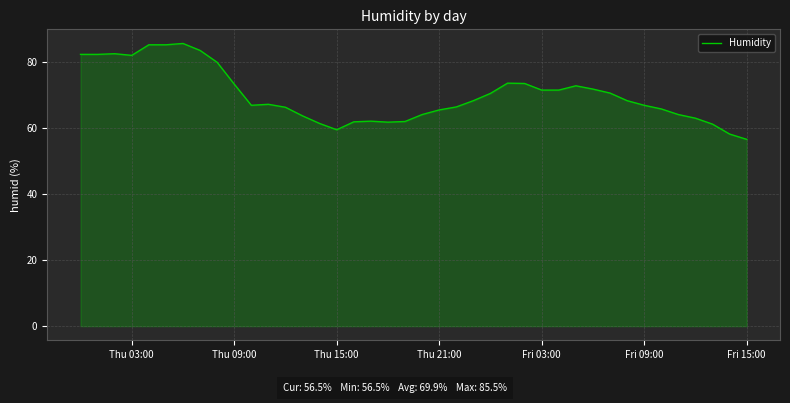

What is the difference between the maximum and minimum values?

29.0